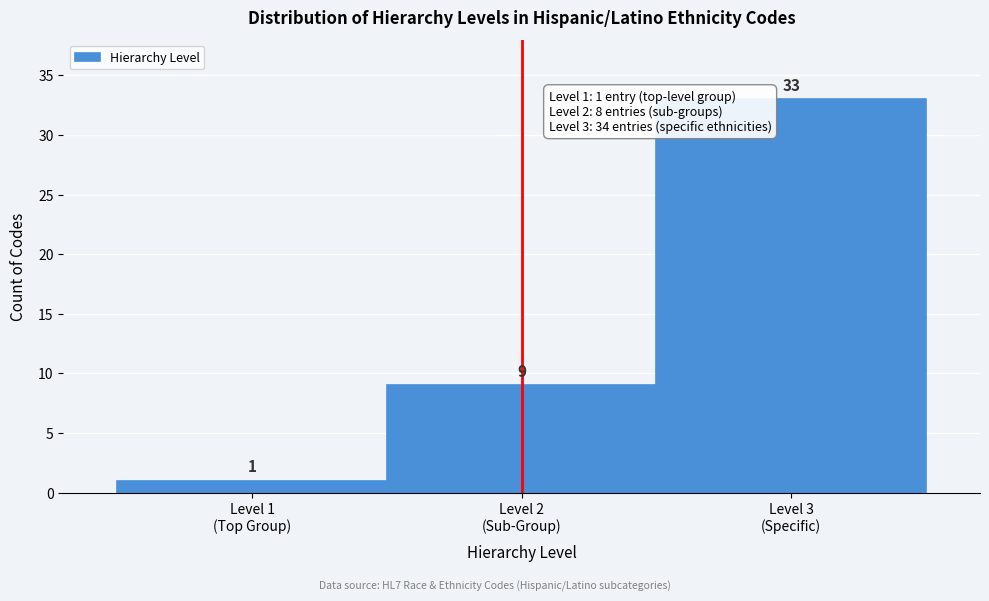

Reading left to right, list all the values displayed in this chart.

1	9	33